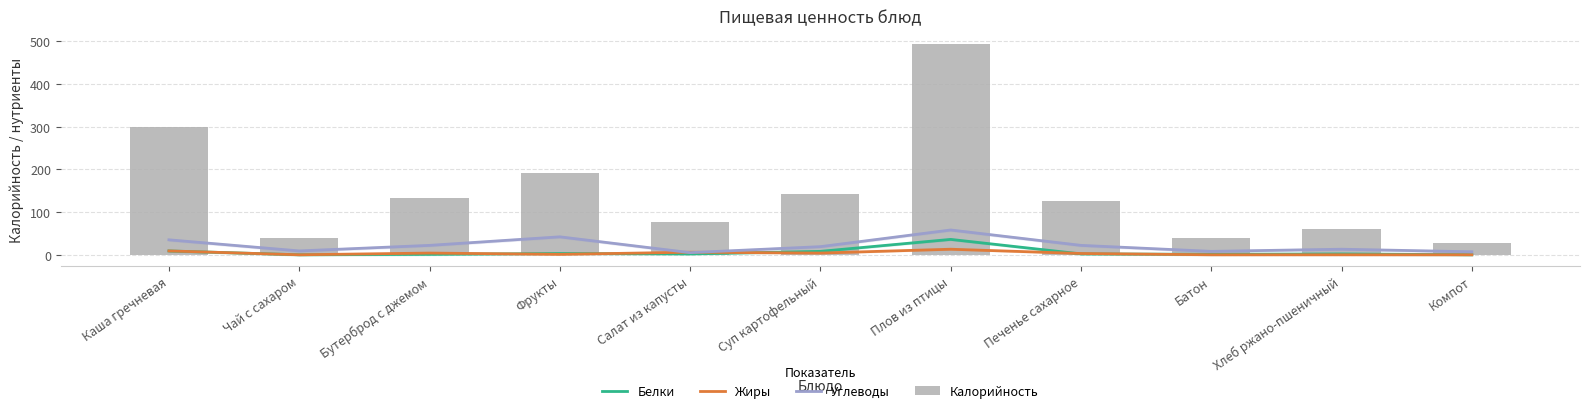

The Калорийность series shows 207 at Бутерброд с джемом. True or false?

False